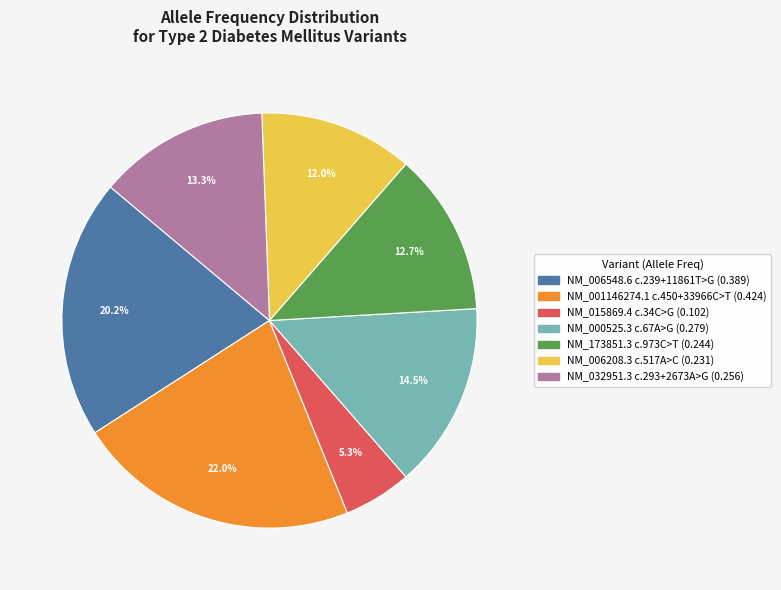

To the nearest percent, what is the difference between the largest and smallest slice percentages?

17%